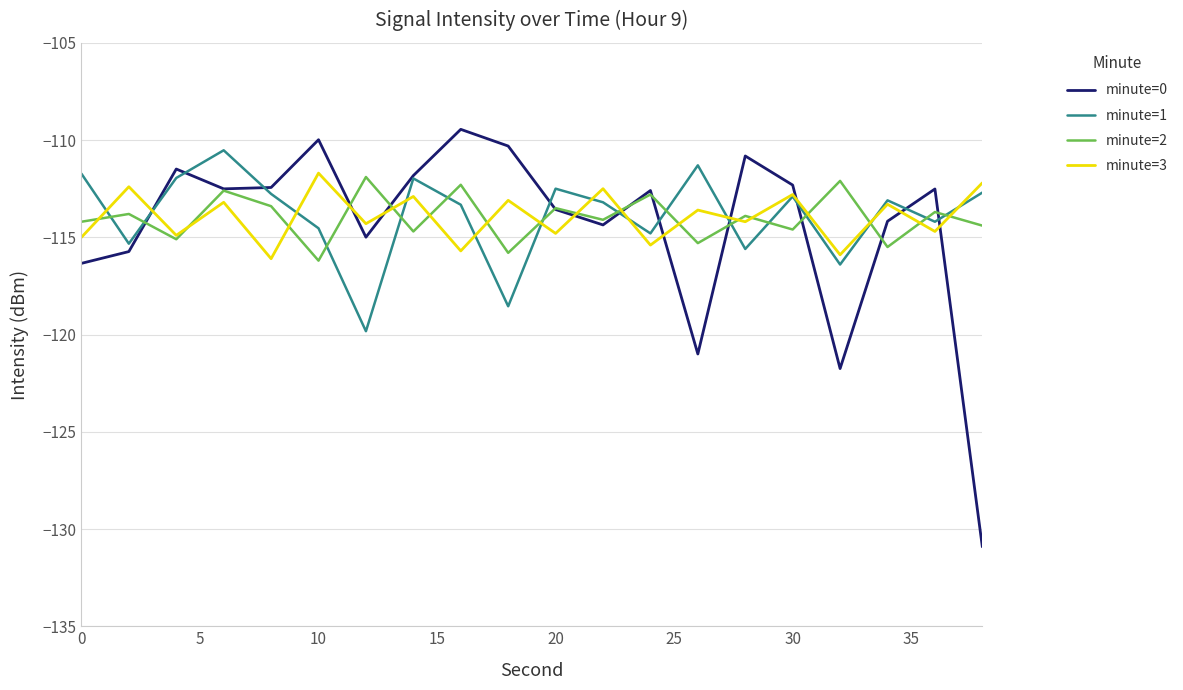

After their last crossing, which series has the higher values: minute=1 or minute=2?

minute=1